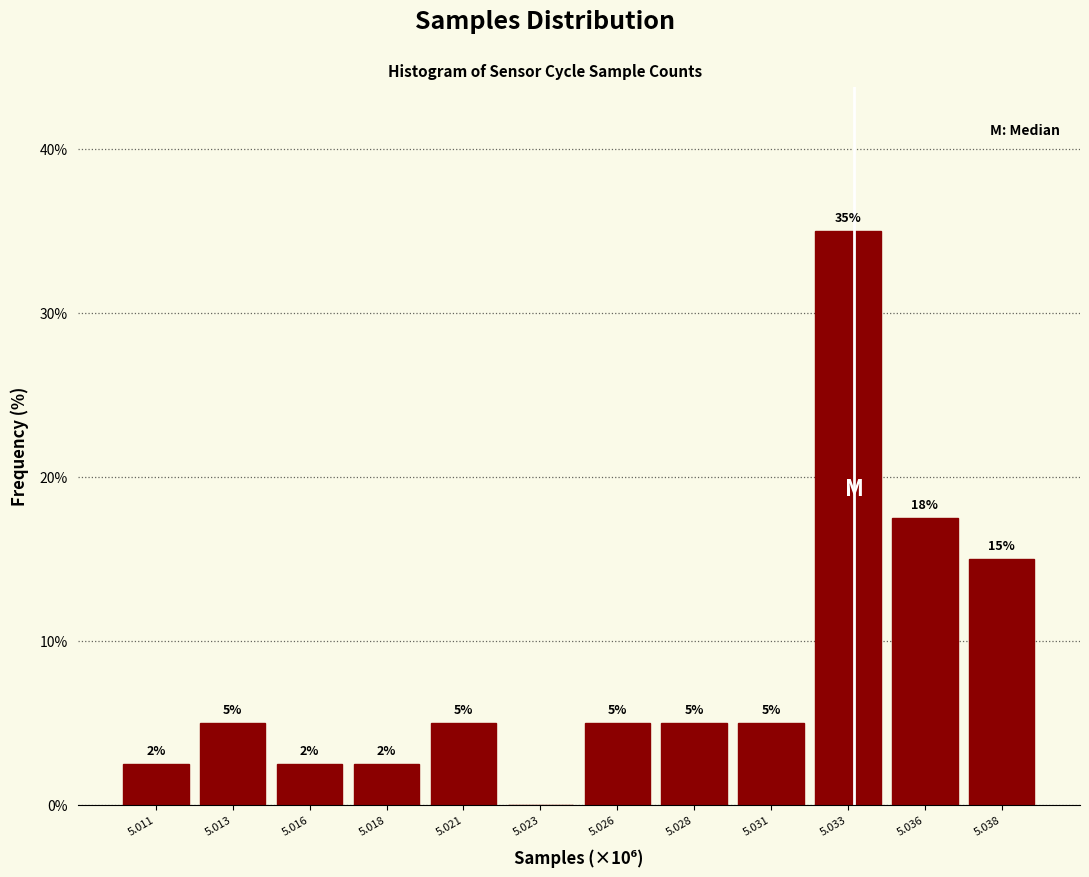

What is the sum of the values at 5.031 and 5.038?

20.0